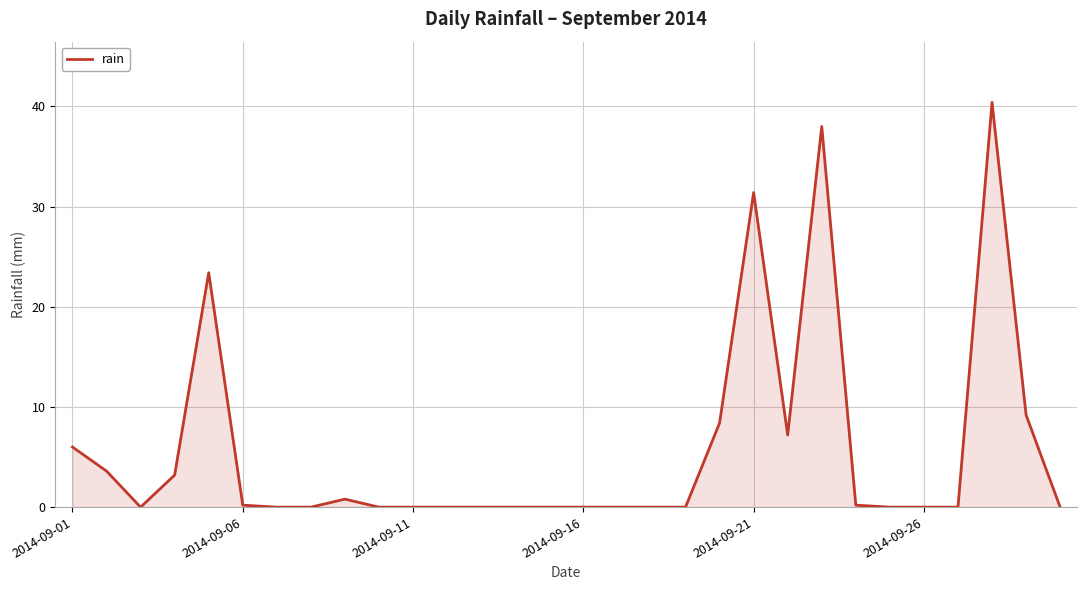

What is the maximum value shown in the chart?

40.4